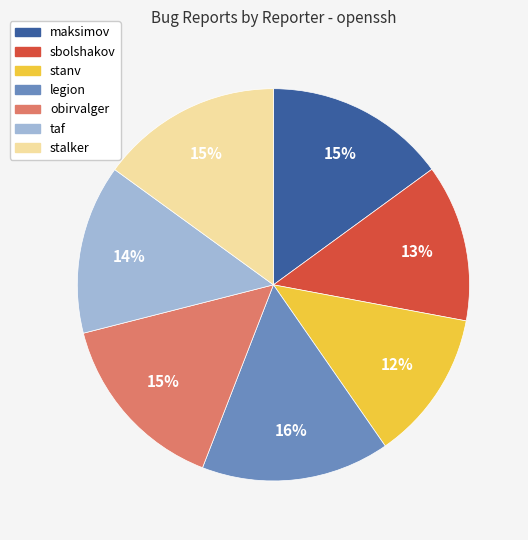

To the nearest percent, what is the average slice percentage?

14%